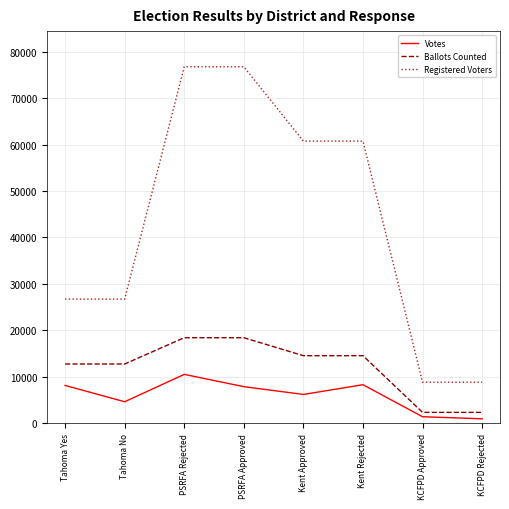

True or false: Ballots Counted and Registered Voters cross at least once.

False